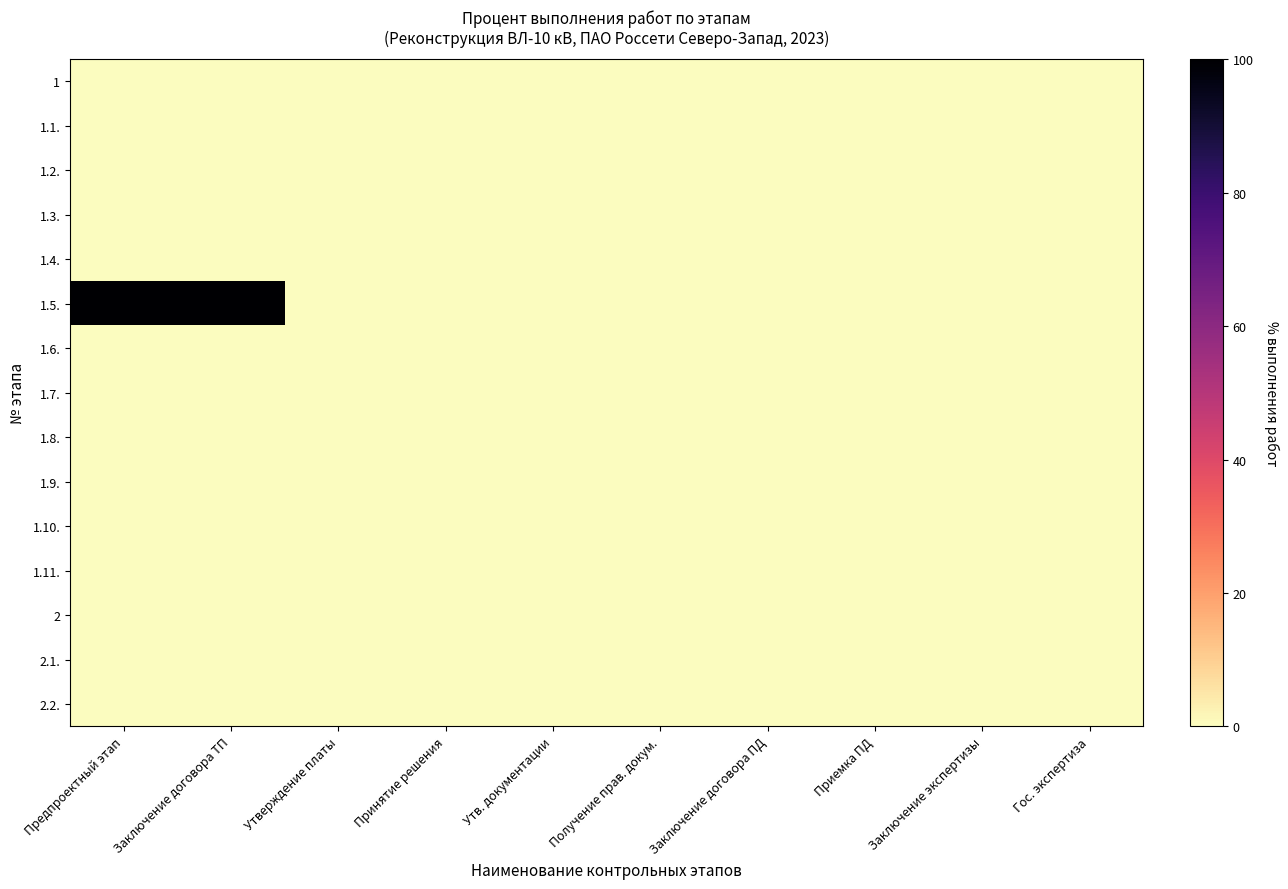

Reading right to left, list all the values displayed in this chart.

1: Гос. экспертиза=0	Заключение экспертизы=0	Приемка ПД=0	Заключение договора ПД=0	Получение прав. докум.=0	Утв. документации=0	Принятие решения=0	Утверждение платы=0	Заключение договора ТП=0	Предпроектный этап=0
1.1.: Гос. экспертиза=0	Заключение экспертизы=0	Приемка ПД=0	Заключение договора ПД=0	Получение прав. докум.=0	Утв. документации=0	Принятие решения=0	Утверждение платы=0	Заключение договора ТП=0	Предпроектный этап=0
1.2.: Гос. экспертиза=0	Заключение экспертизы=0	Приемка ПД=0	Заключение договора ПД=0	Получение прав. докум.=0	Утв. документации=0	Принятие решения=0	Утверждение платы=0	Заключение договора ТП=0	Предпроектный этап=0
1.3.: Гос. экспертиза=0	Заключение экспертизы=0	Приемка ПД=0	Заключение договора ПД=0	Получение прав. докум.=0	Утв. документации=0	Принятие решения=0	Утверждение платы=0	Заключение договора ТП=0	Предпроектный этап=0
1.4.: Гос. экспертиза=0	Заключение экспертизы=0	Приемка ПД=0	Заключение договора ПД=0	Получение прав. докум.=0	Утв. документации=0	Принятие решения=0	Утверждение платы=0	Заключение договора ТП=0	Предпроектный этап=0
1.5.: Гос. экспертиза=0	Заключение экспертизы=0	Приемка ПД=0	Заключение договора ПД=0	Получение прав. докум.=0	Утв. документации=0	Принятие решения=0	Утверждение платы=0	Заключение договора ТП=100	Предпроектный этап=100
1.6.: Гос. экспертиза=0	Заключение экспертизы=0	Приемка ПД=0	Заключение договора ПД=0	Получение прав. докум.=0	Утв. документации=0	Принятие решения=0	Утверждение платы=0	Заключение договора ТП=0	Предпроектный этап=0
1.7.: Гос. экспертиза=0	Заключение экспертизы=0	Приемка ПД=0	Заключение договора ПД=0	Получение прав. докум.=0	Утв. документации=0	Принятие решения=0	Утверждение платы=0	Заключение договора ТП=0	Предпроектный этап=0
1.8.: Гос. экспертиза=0	Заключение экспертизы=0	Приемка ПД=0	Заключение договора ПД=0	Получение прав. докум.=0	Утв. документации=0	Принятие решения=0	Утверждение платы=0	Заключение договора ТП=0	Предпроектный этап=0
1.9.: Гос. экспертиза=0	Заключение экспертизы=0	Приемка ПД=0	Заключение договора ПД=0	Получение прав. докум.=0	Утв. документации=0	Принятие решения=0	Утверждение платы=0	Заключение договора ТП=0	Предпроектный этап=0
1.10.: Гос. экспертиза=0	Заключение экспертизы=0	Приемка ПД=0	Заключение договора ПД=0	Получение прав. докум.=0	Утв. документации=0	Принятие решения=0	Утверждение платы=0	Заключение договора ТП=0	Предпроектный этап=0
1.11.: Гос. экспертиза=0	Заключение экспертизы=0	Приемка ПД=0	Заключение договора ПД=0	Получение прав. докум.=0	Утв. документации=0	Принятие решения=0	Утверждение платы=0	Заключение договора ТП=0	Предпроектный этап=0
2: Гос. экспертиза=0	Заключение экспертизы=0	Приемка ПД=0	Заключение договора ПД=0	Получение прав. докум.=0	Утв. документации=0	Принятие решения=0	Утверждение платы=0	Заключение договора ТП=0	Предпроектный этап=0
2.1.: Гос. экспертиза=0	Заключение экспертизы=0	Приемка ПД=0	Заключение договора ПД=0	Получение прав. докум.=0	Утв. документации=0	Принятие решения=0	Утверждение платы=0	Заключение договора ТП=0	Предпроектный этап=0
2.2.: Гос. экспертиза=0	Заключение экспертизы=0	Приемка ПД=0	Заключение договора ПД=0	Получение прав. докум.=0	Утв. документации=0	Принятие решения=0	Утверждение платы=0	Заключение договора ТП=0	Предпроектный этап=0